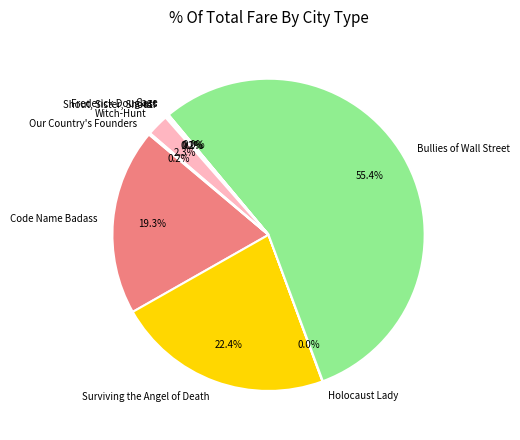

Is Bullies of Wall Street the majority of the pie?

Yes